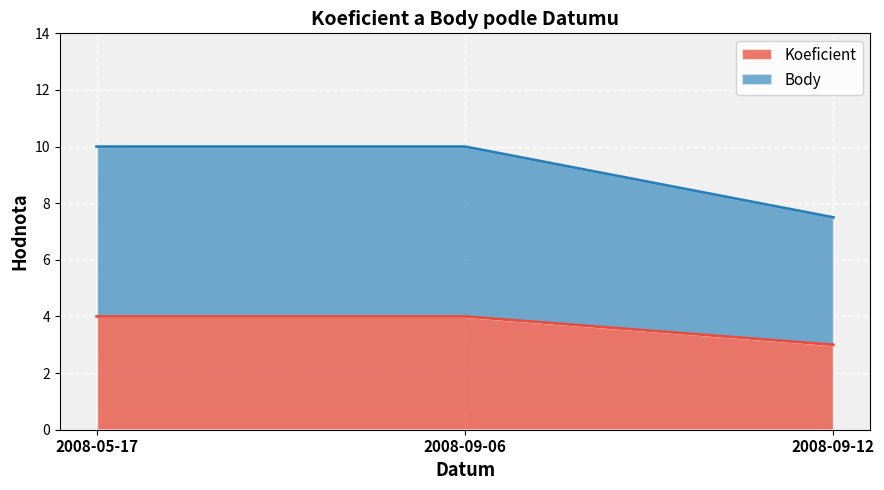

What is the highest value of the Koeficient series?

4.0